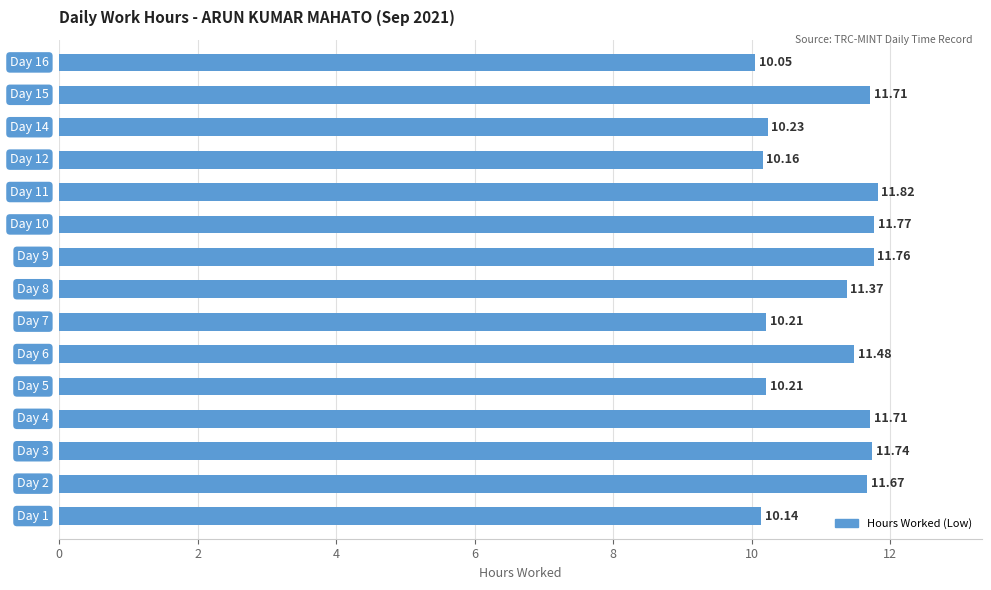

What is the average value?

11.1